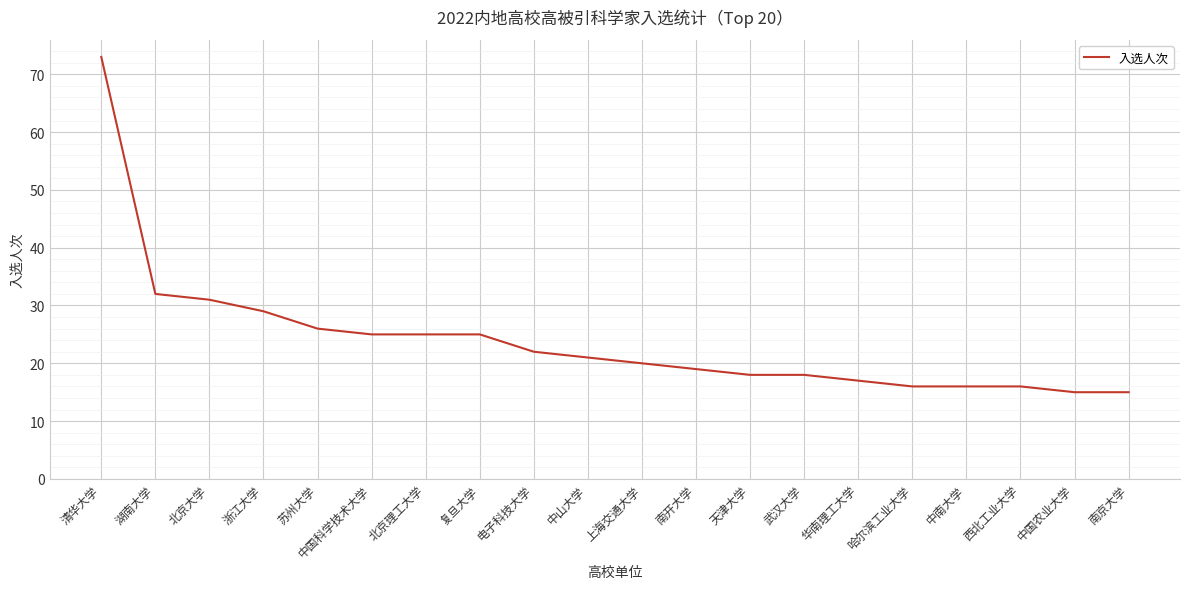

What position from the left is 南开大学?

12